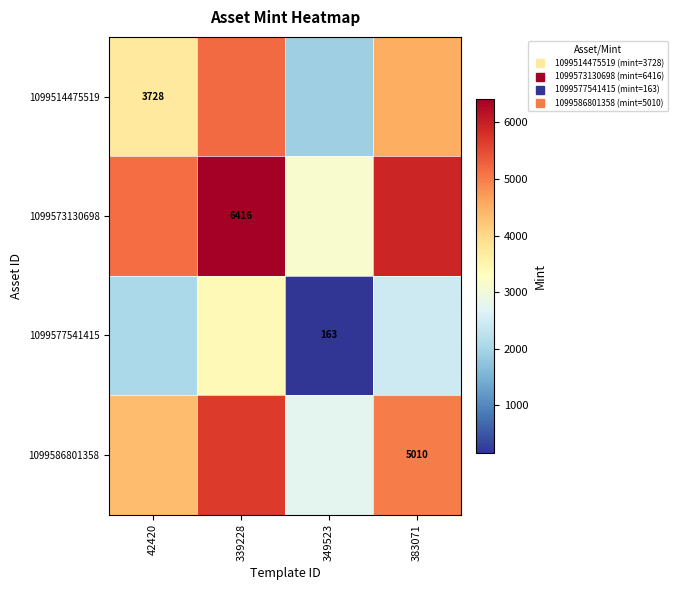

What is the total value across all series at 349523?

7968.4